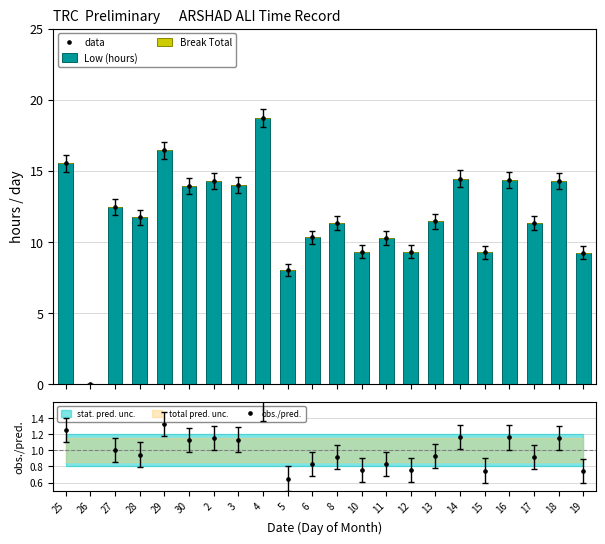

Which label corresponds to the smallest value in the chart?

26